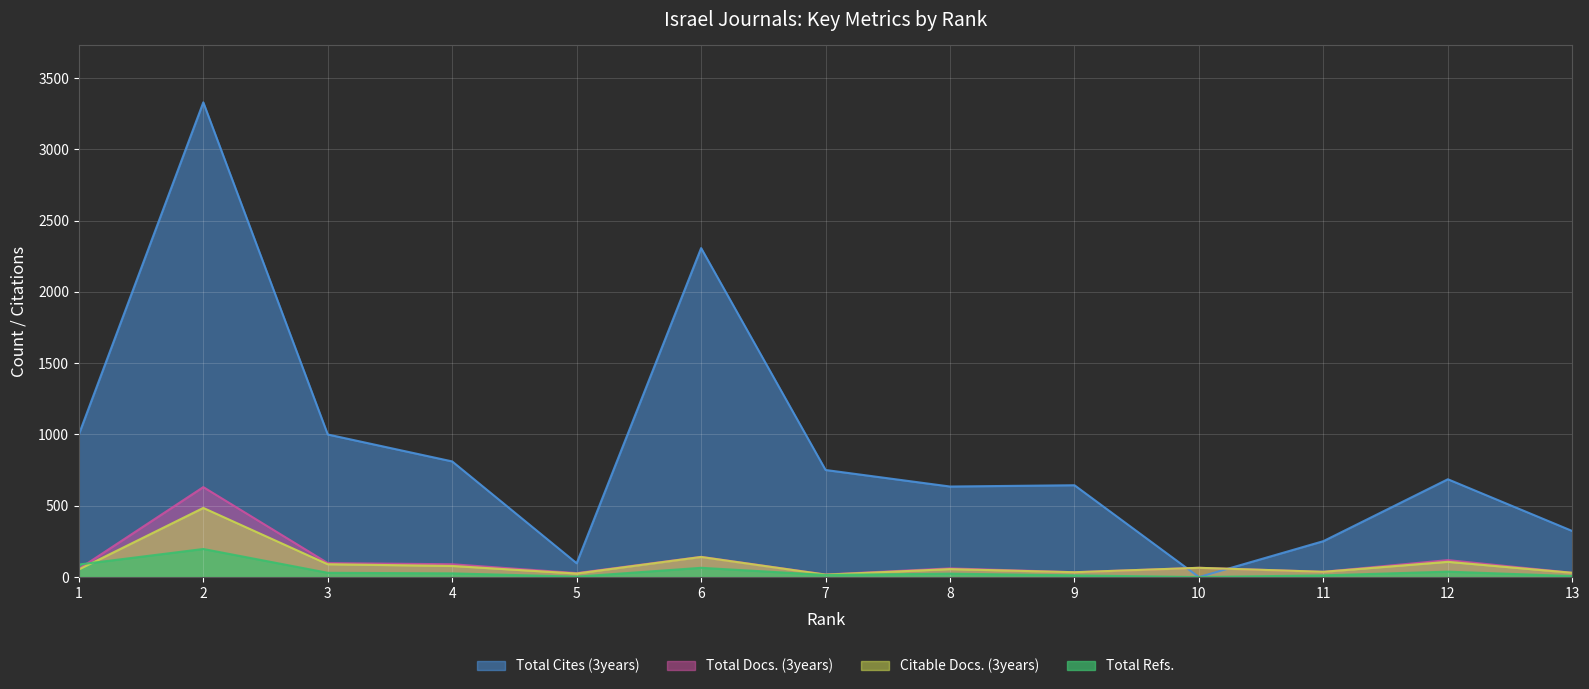

Does the chart display data point markers on the line(s)?

No